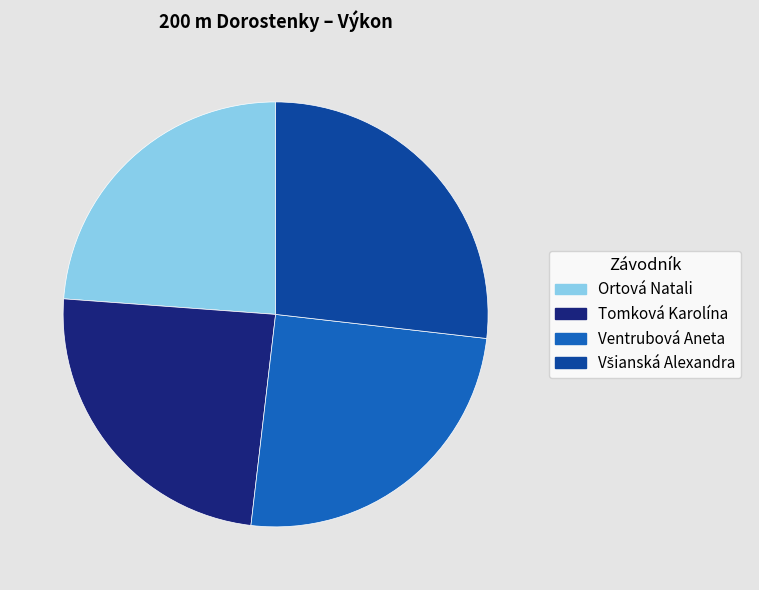

Is it true that Tomková Karolína is 24% of the pie?

True